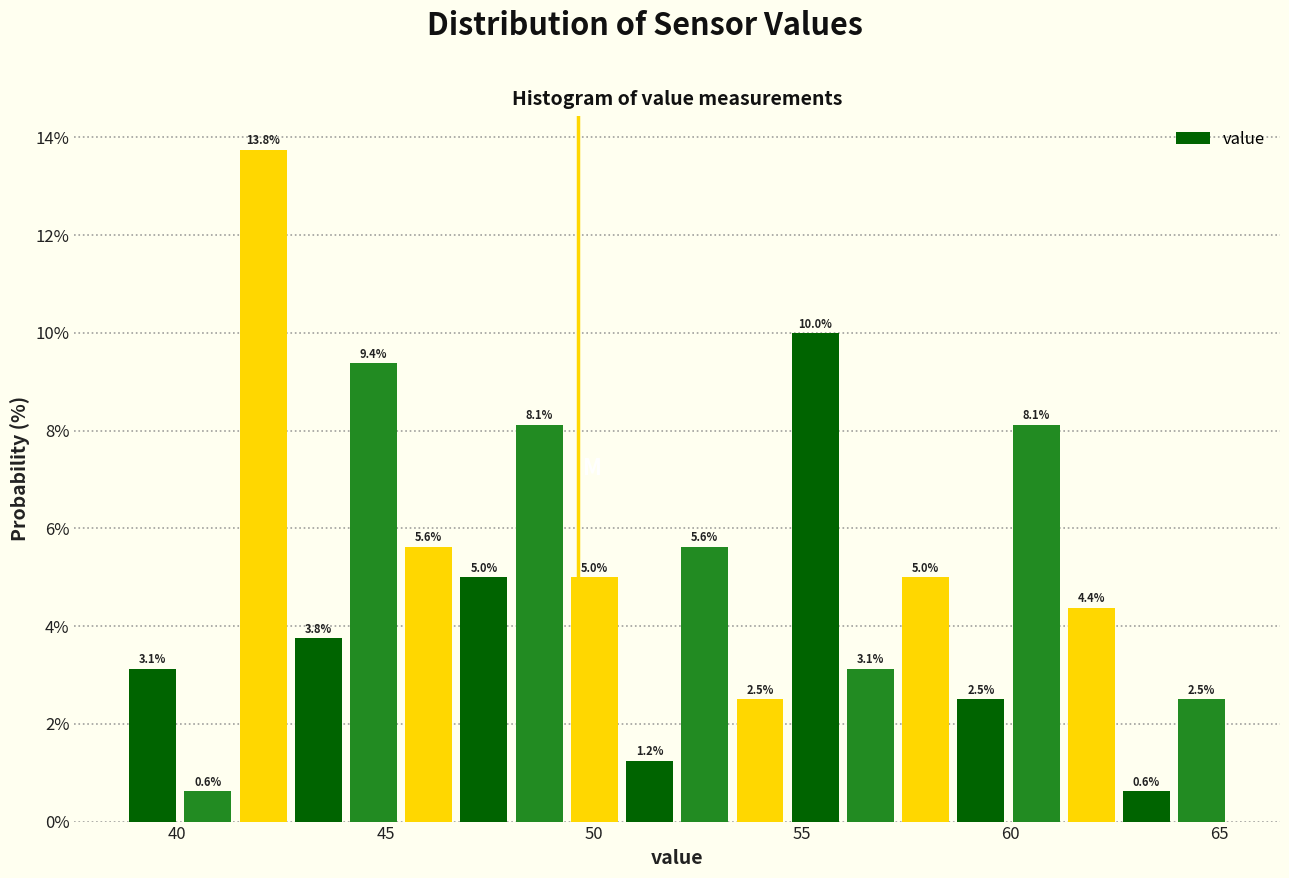

Around what value on the x-axis is the tallest bar? Give the approximate position of its centre, as read against the axis.

42.0